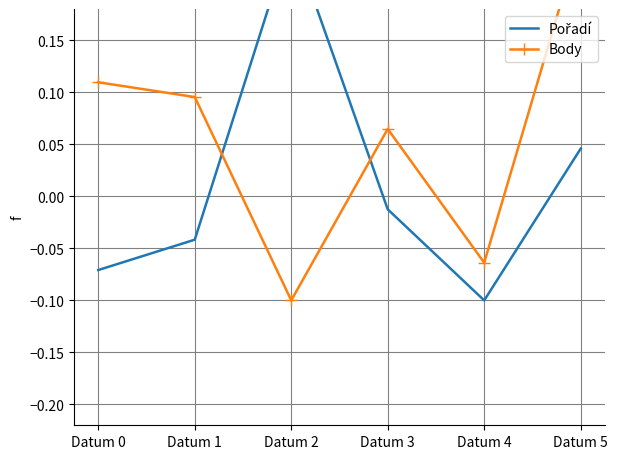

Which series has the largest range (max minus min)?

Pořadí